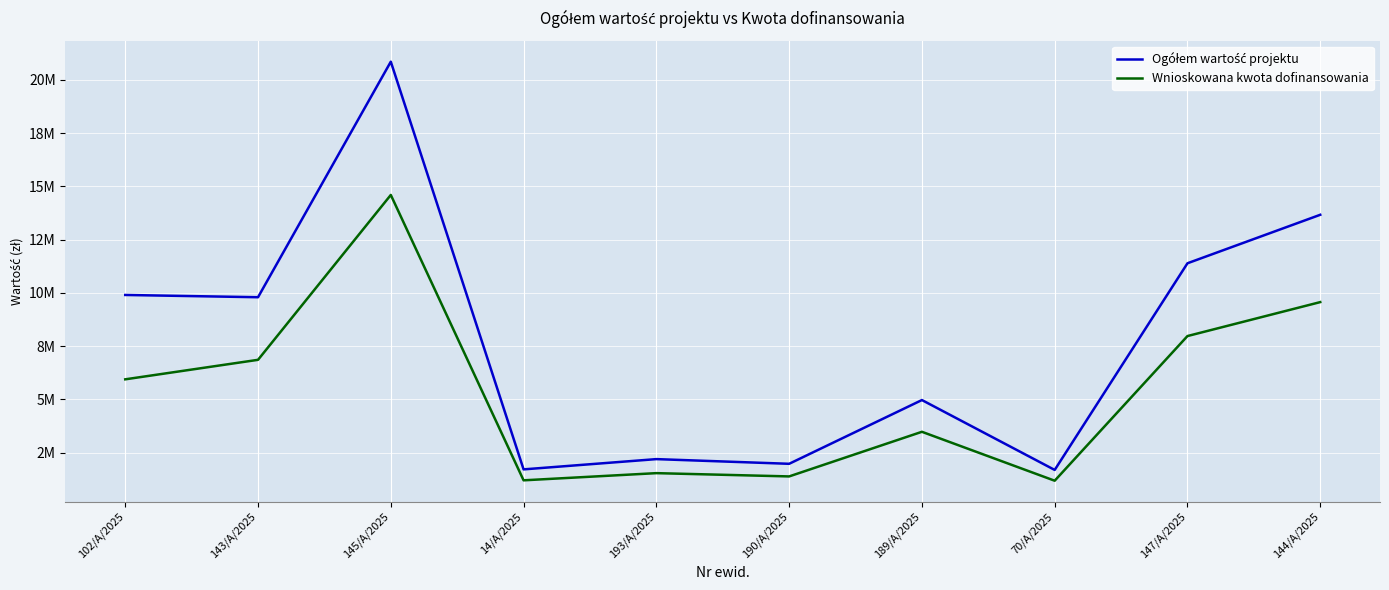

What is the average value of the Wnioskowana kwota dofinansowania series?

5372314.9